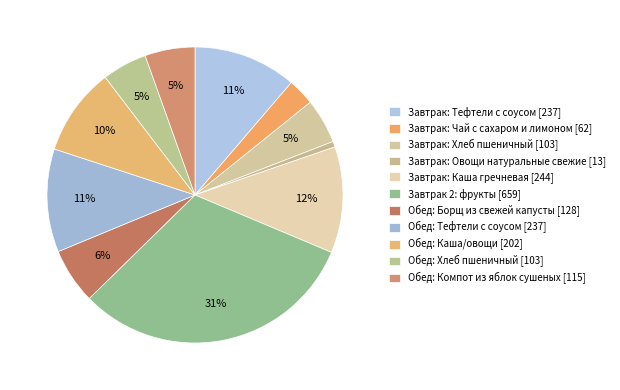

Between Обед: Тефтели с соусом and Завтрак: Тефтели с соусом, which is larger?

Обед: Тефтели с соусом